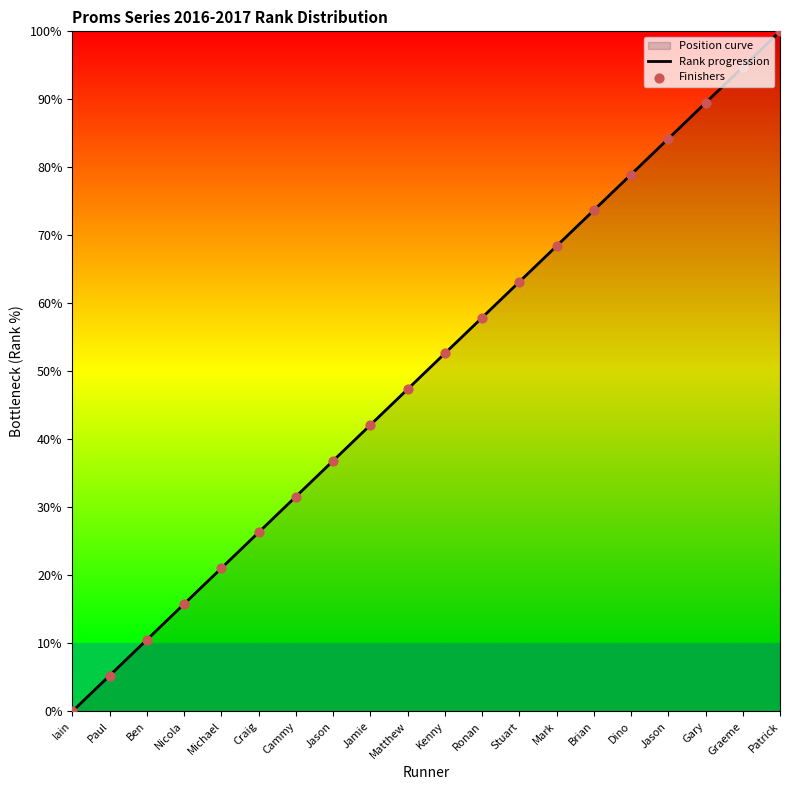

At how many categories does at least one series exceed 55?

9